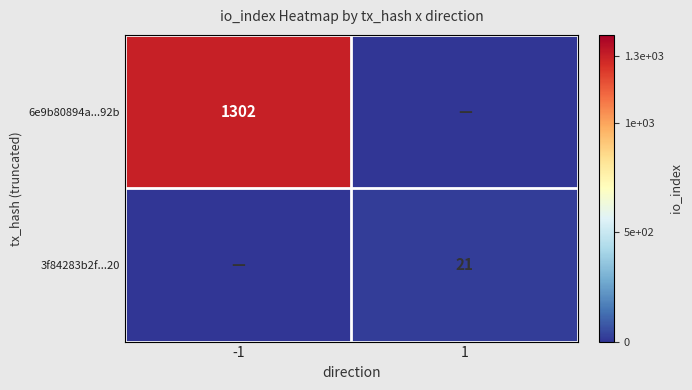

Is the value of 3f84283b2f...20 at 1 greater than the value of 6e9b80894a...92b at -1?

No